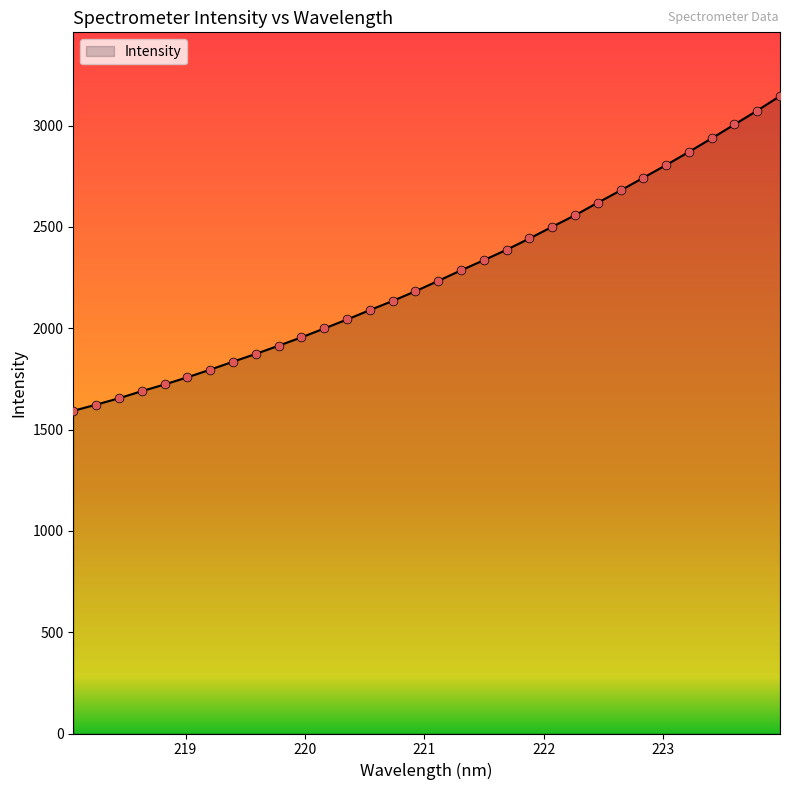

What is the maximum value shown in the chart?

3145.6